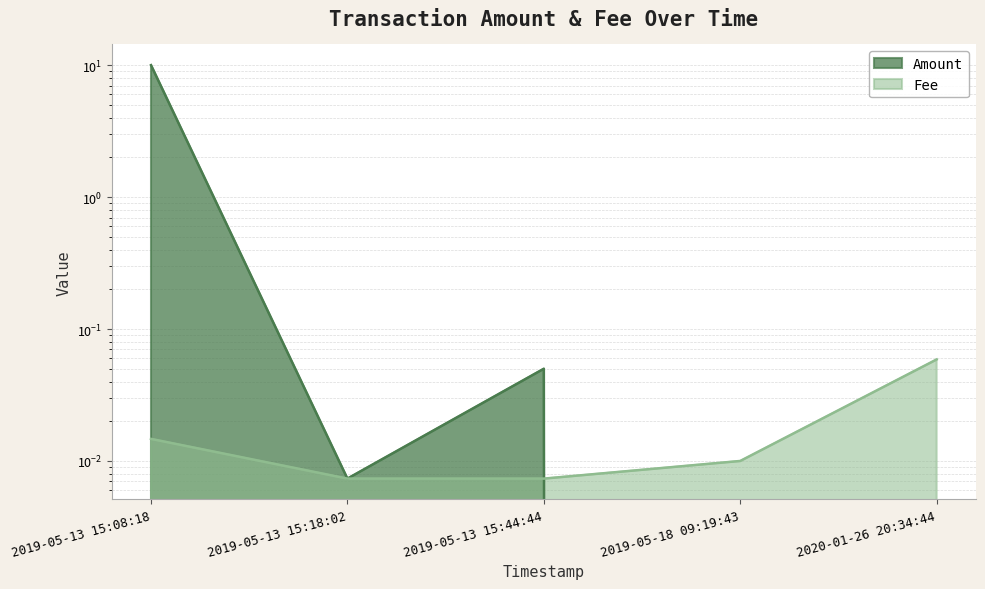

True or false: Amount has a value of -4.8 at 2020-01-26 20:34:44.

False